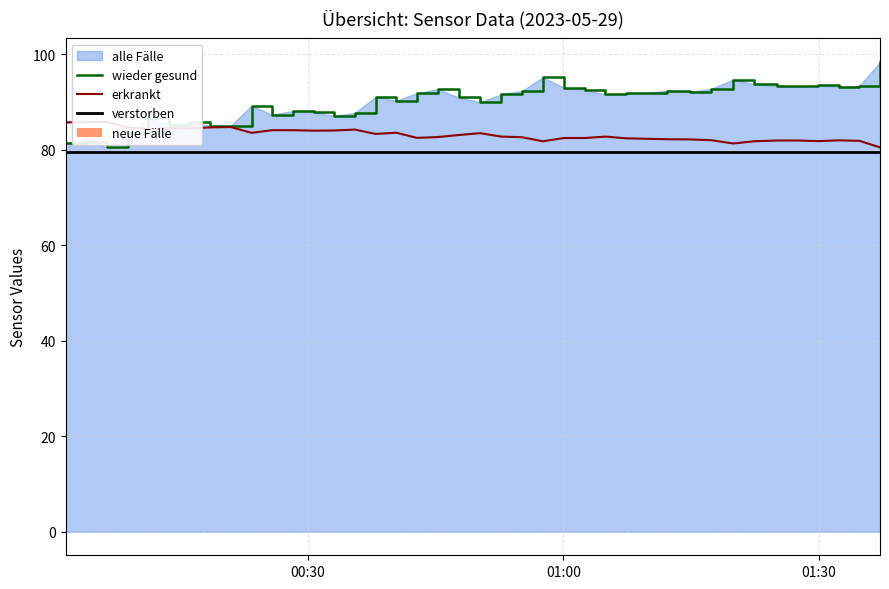

What is the average value of the BME280_temperature series?

83.2